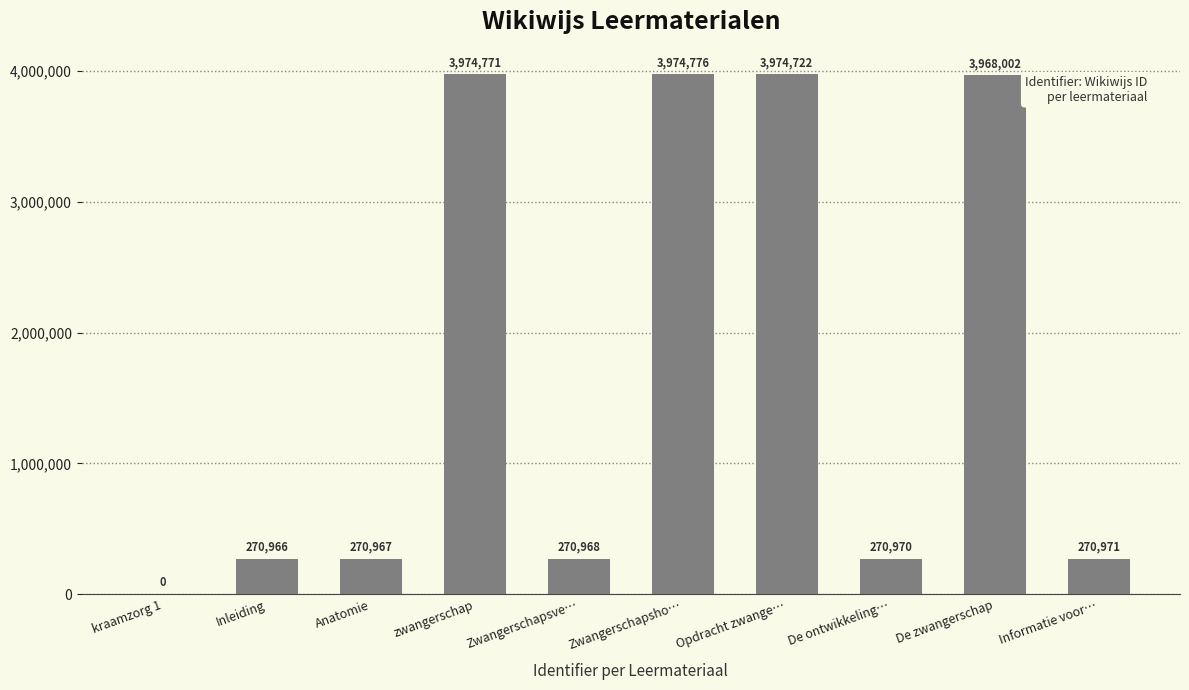

Count the number of data series in this chart.

1